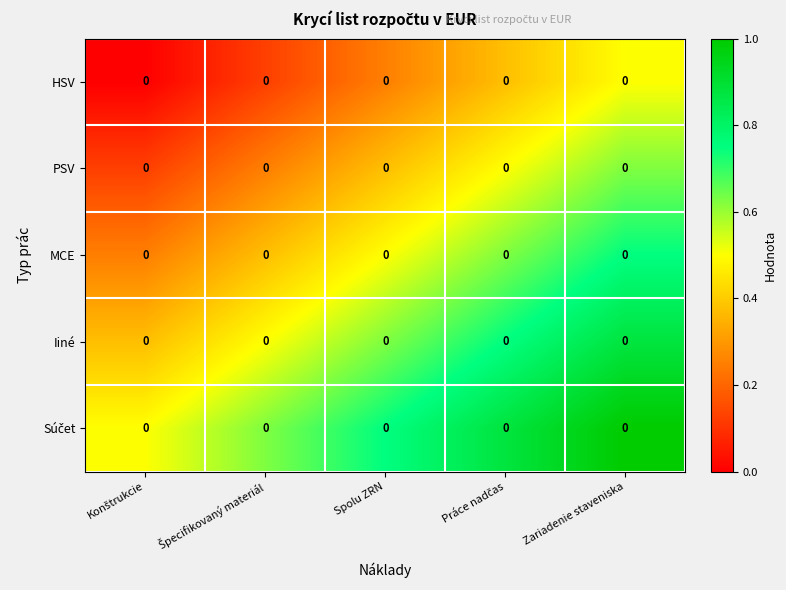

Between Konštrukcie and Spolu ZRN, which is larger?

Spolu ZRN